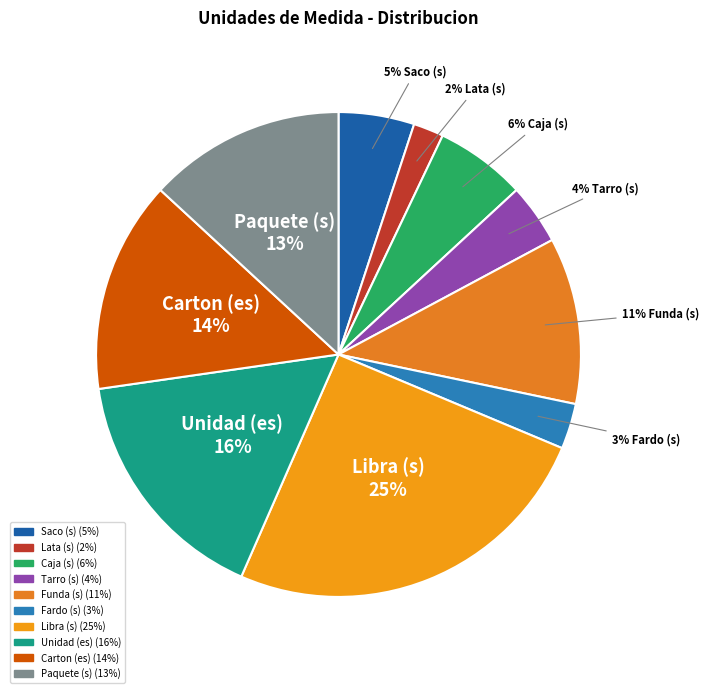

Combined, do Saco (s) and Caja (s) account for over 50%?

No